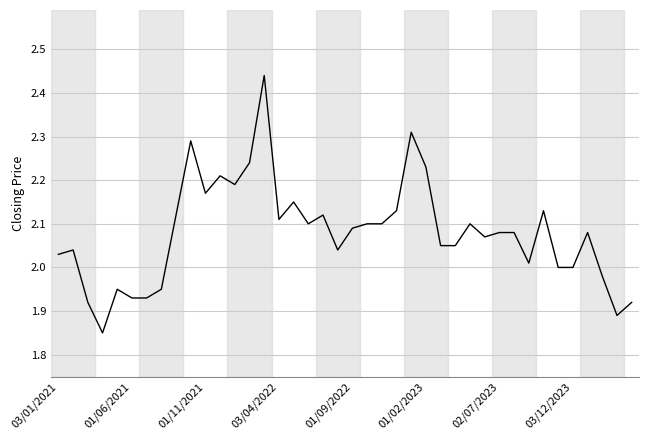

What is the difference between the maximum and minimum values?

0.6